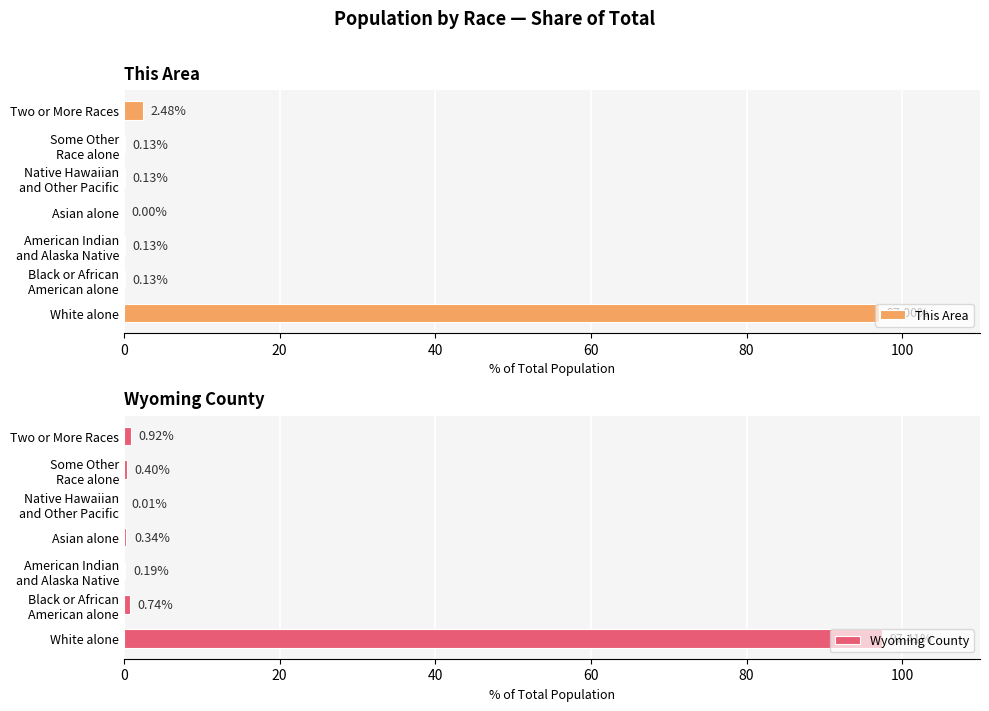

What is the value of the This Area bar at the 3rd from the left?

0.1